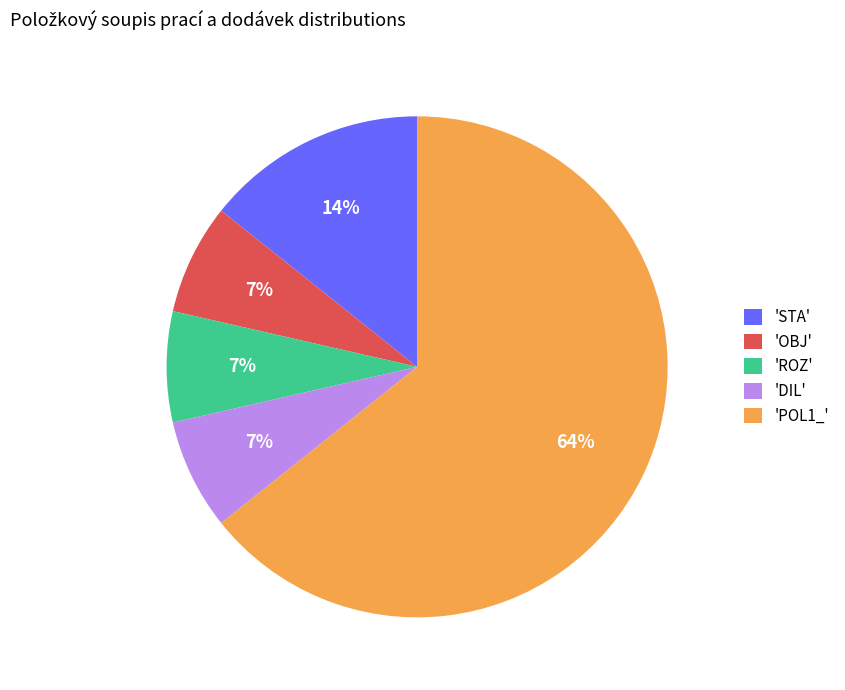

Count the number of slices in the pie.

5